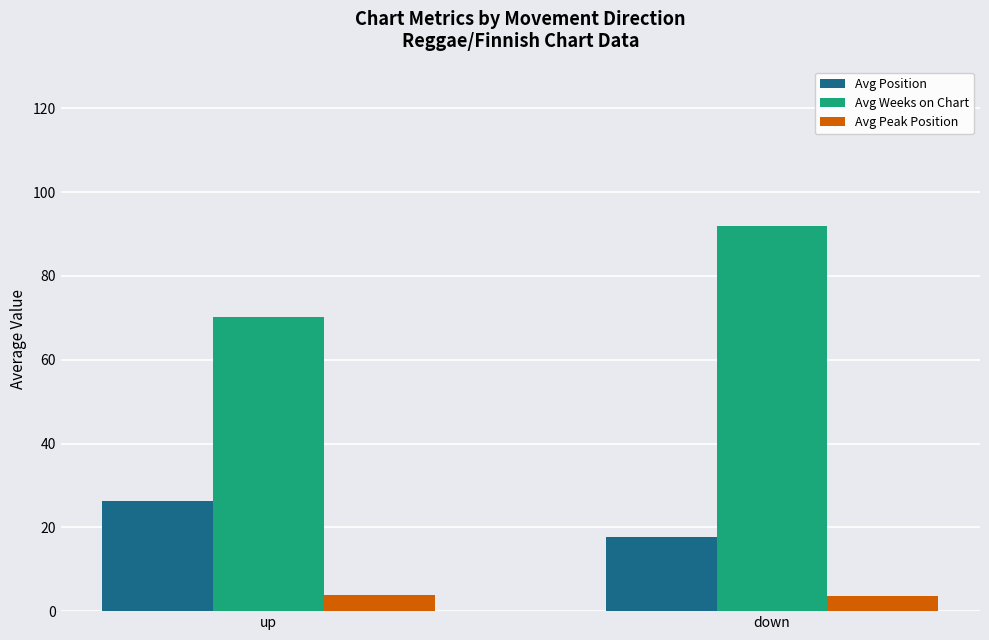

What is the total value across all series at up?

100.4